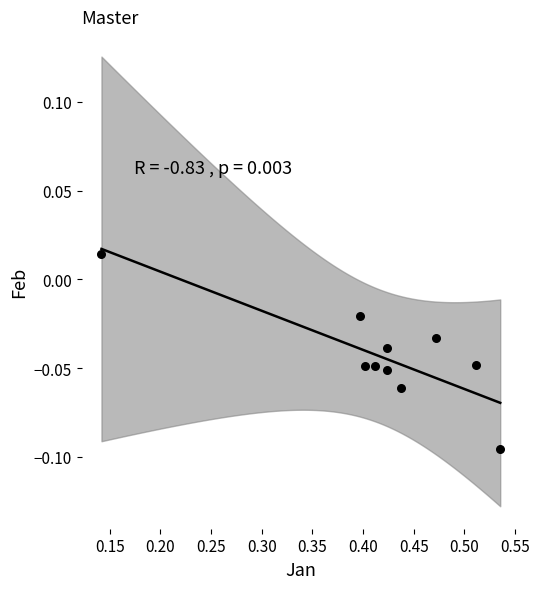

What is the range of X values (max minus min)?

0.4